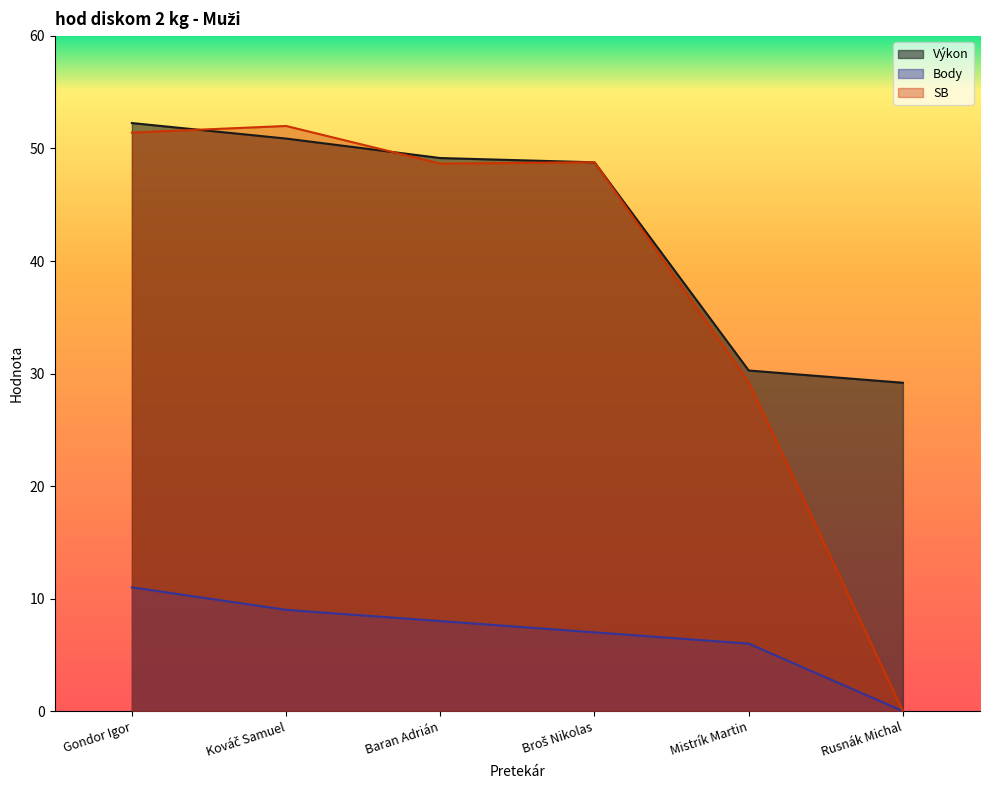

The value of Výkon at Rusnák Michal is 40.2. True or false?

False